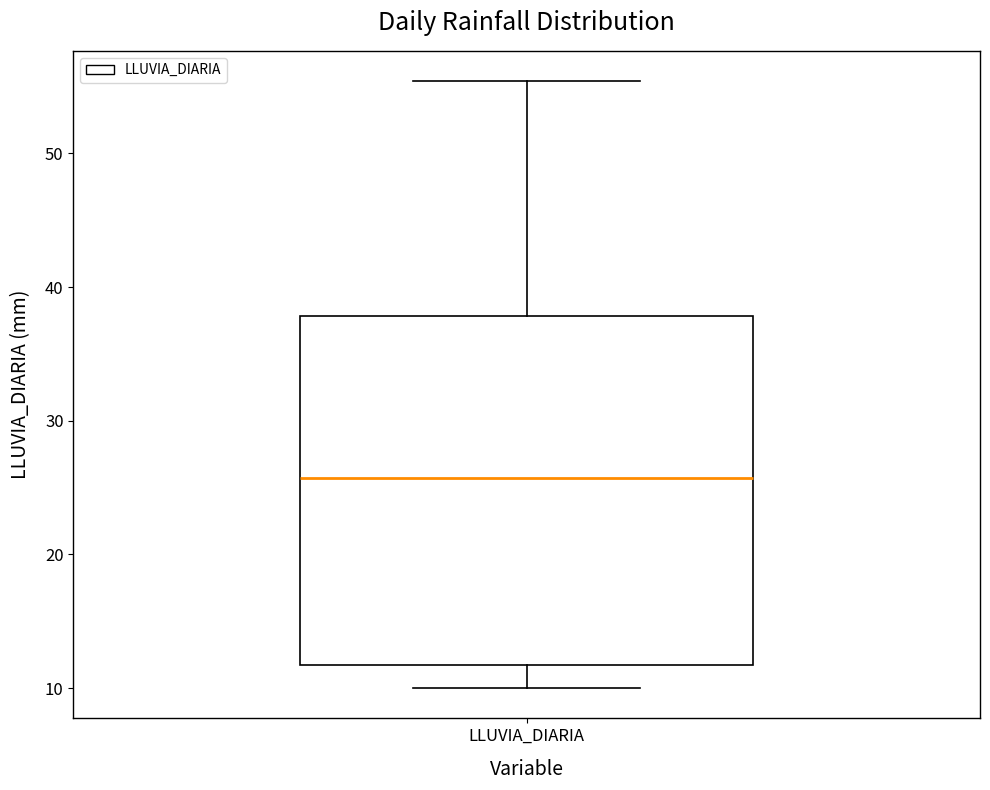

Where does the lower whisker of the box for LLUVIA_DIARIA end on the y-axis? The values are not printed on the chart, so give them approximately, as read against the axis.

10